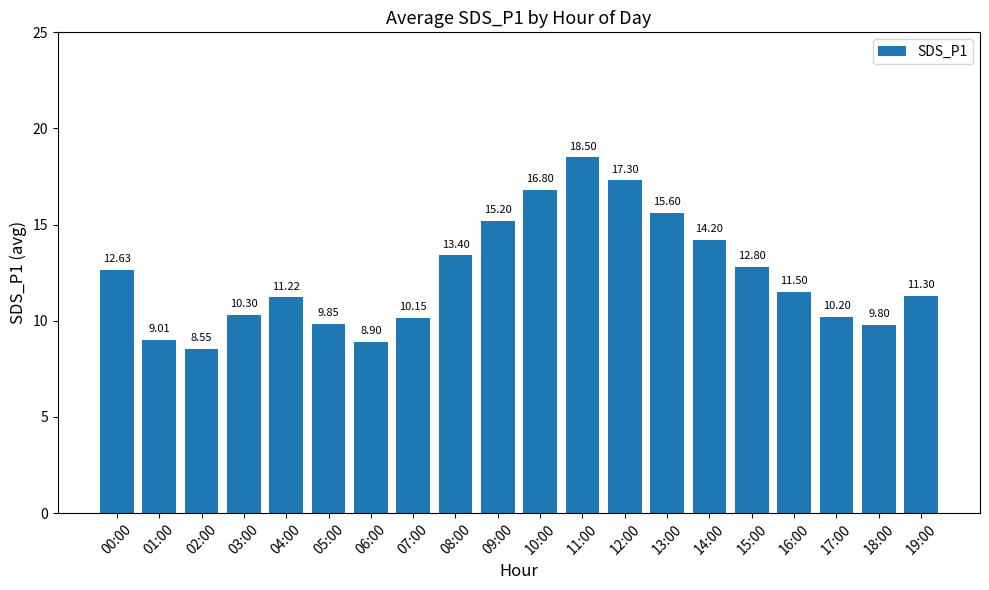

What is the label of the 16th bar from the left?

15:00